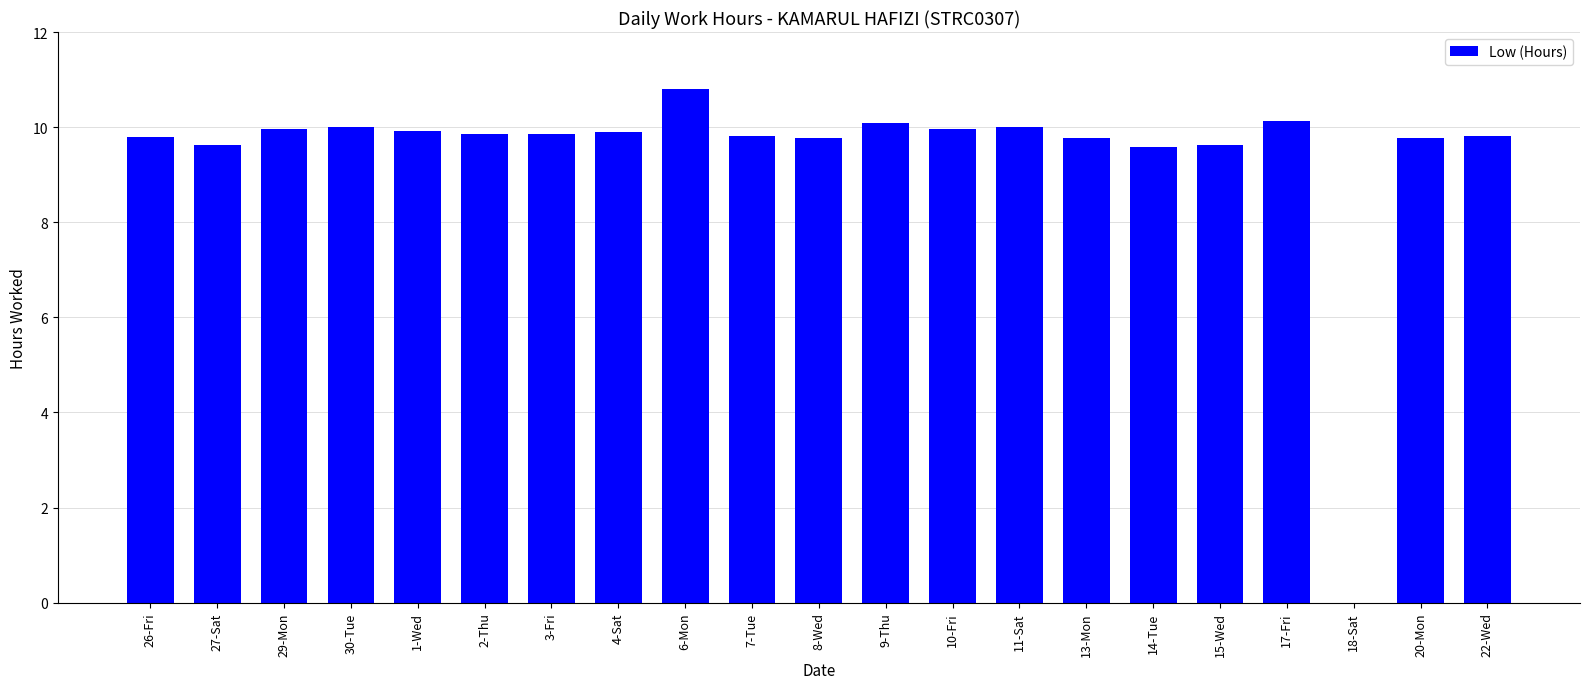

Are the bars horizontal?

No